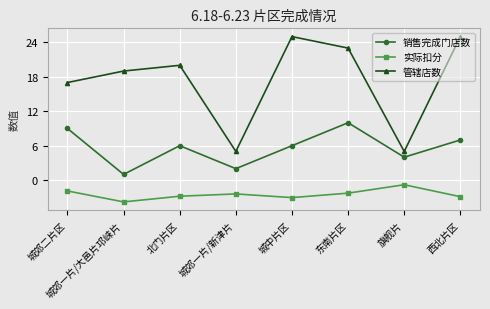

At which label does 实际扣分 reach its minimum?

城郊一片/大邑片邛崃片